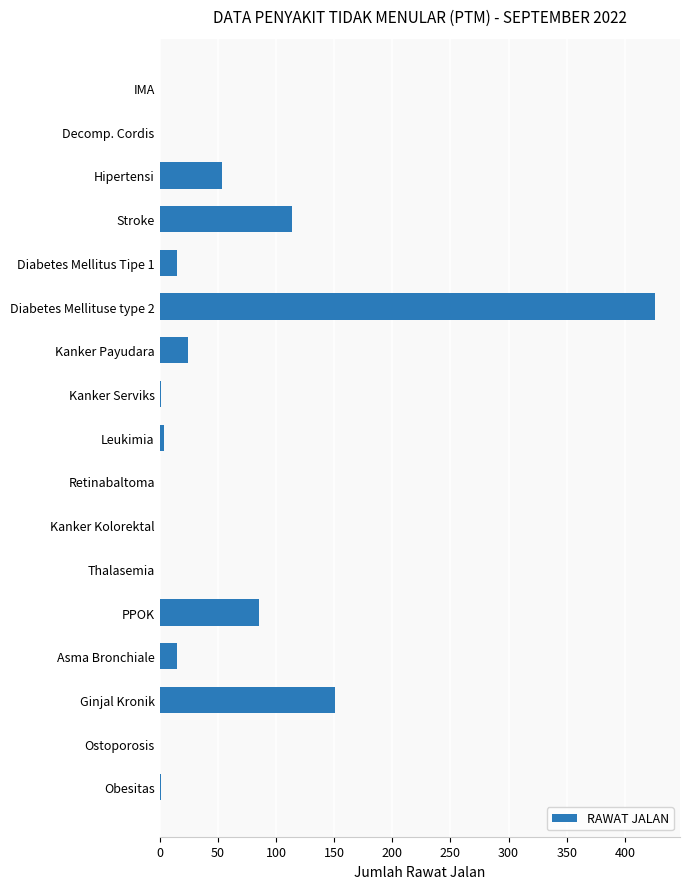

The chart shows a value of 0 at IMA. True or false?

True